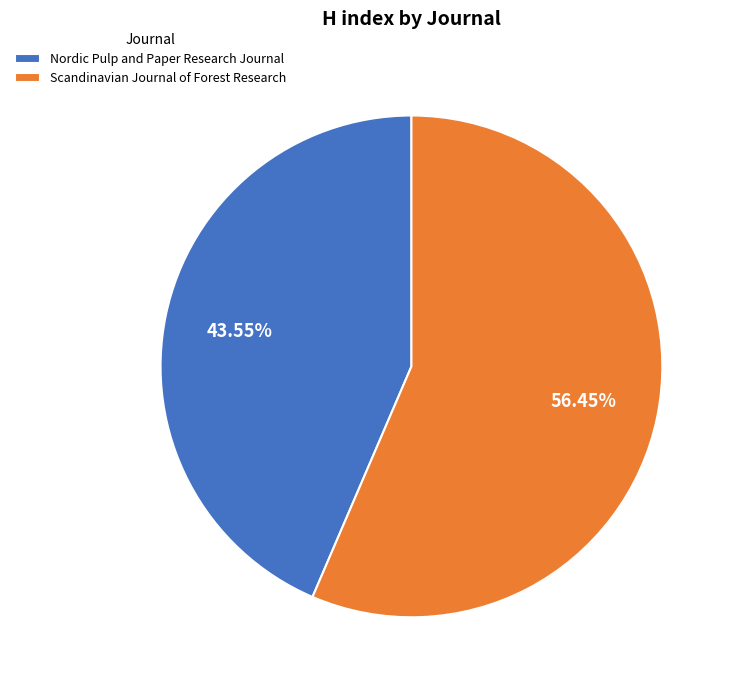

Between Nordic Pulp and Paper Research Journal and Scandinavian Journal of Forest Research, which is larger?

Scandinavian Journal of Forest Research